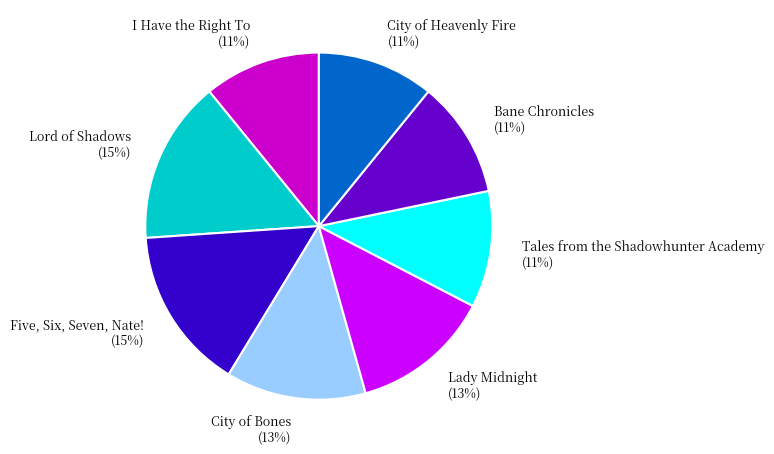

What percentage is the Bane Chronicles (11%) slice, to the nearest percent?

11%